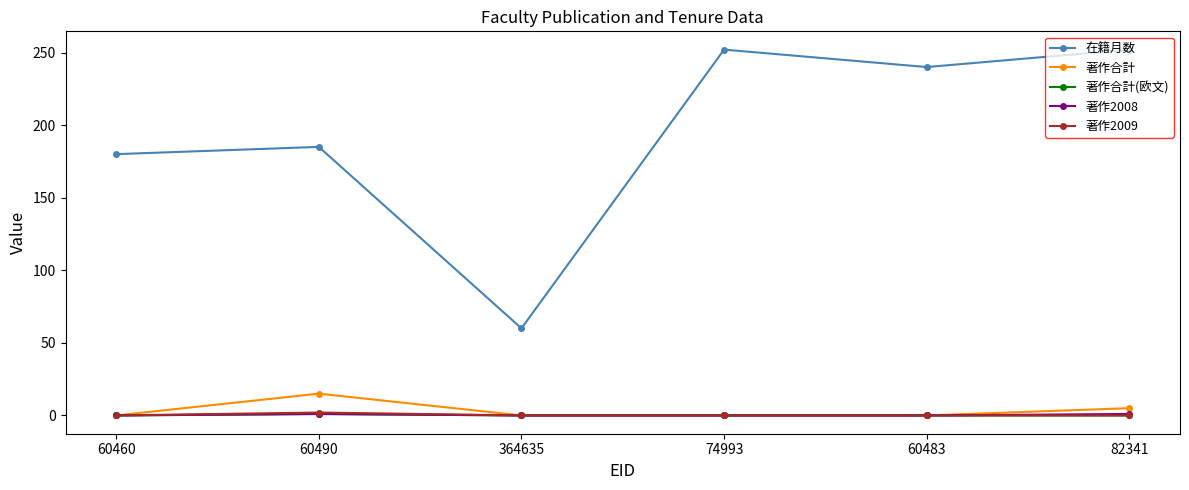

What is the minimum value for 在籍月数?

60